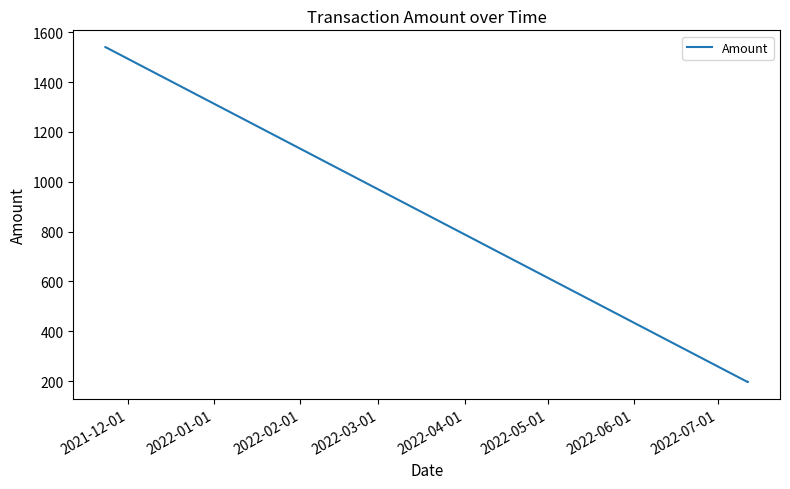

What is the smallest value displayed?

196.0